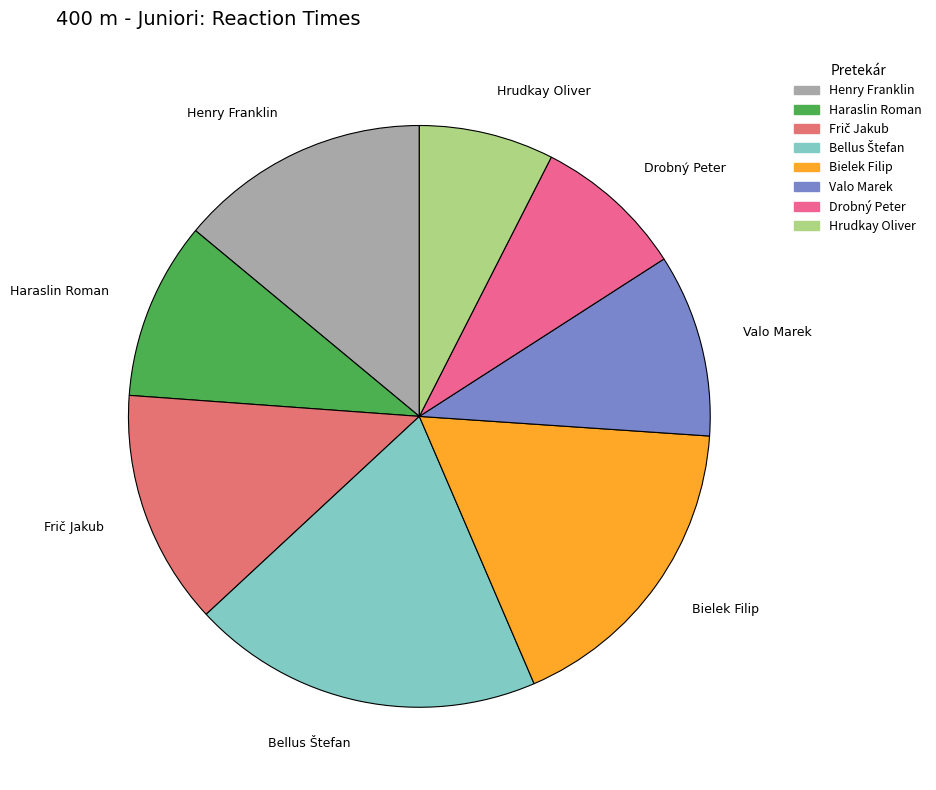

Which has a higher value, Hrudkay Oliver or Drobný Peter?

Drobný Peter